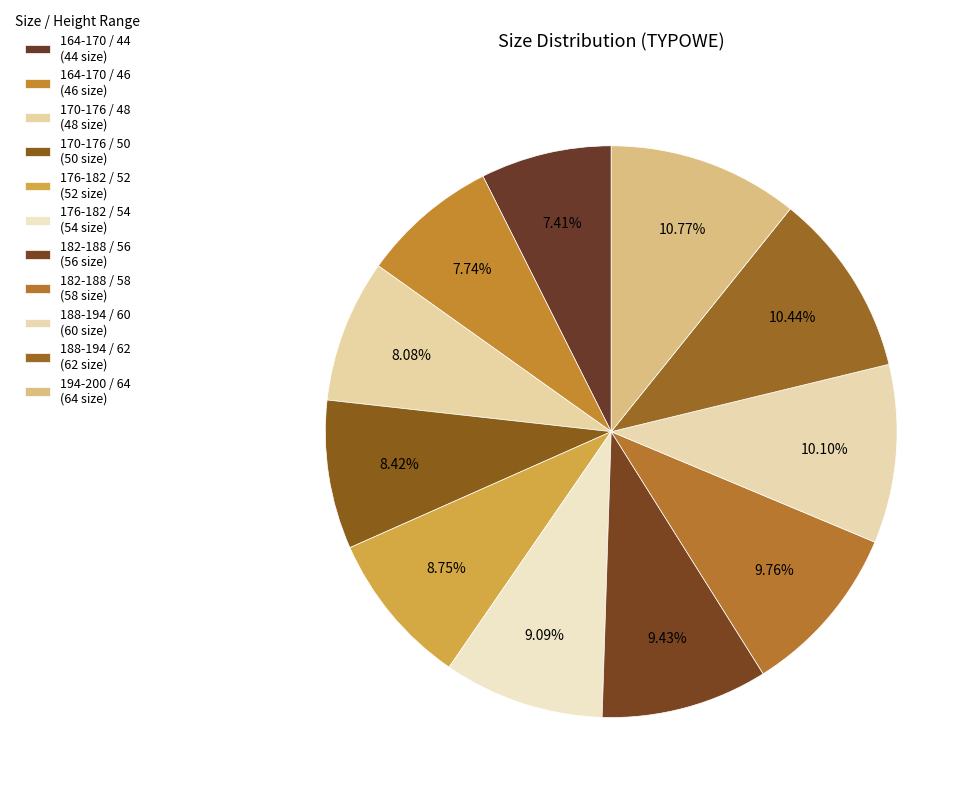

Rank the categories by value from lowest to highest.

164-170 / 44, 164-170 / 46, 170-176 / 48, 170-176 / 50, 176-182 / 52, 176-182 / 54, 182-188 / 56, 182-188 / 58, 188-194 / 60, 188-194 / 62, 194-200 / 64